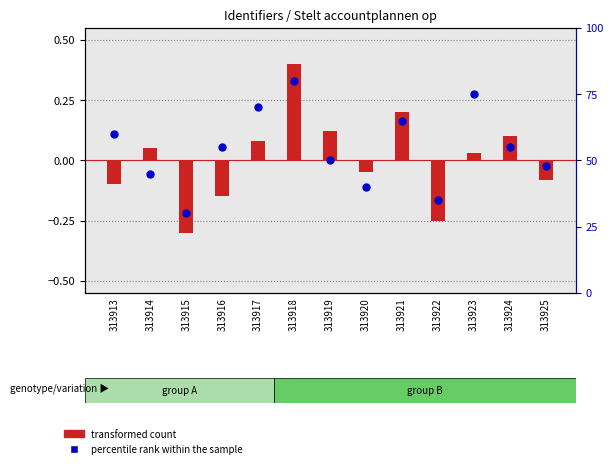

At how many categories does at least one series exceed 13?

13